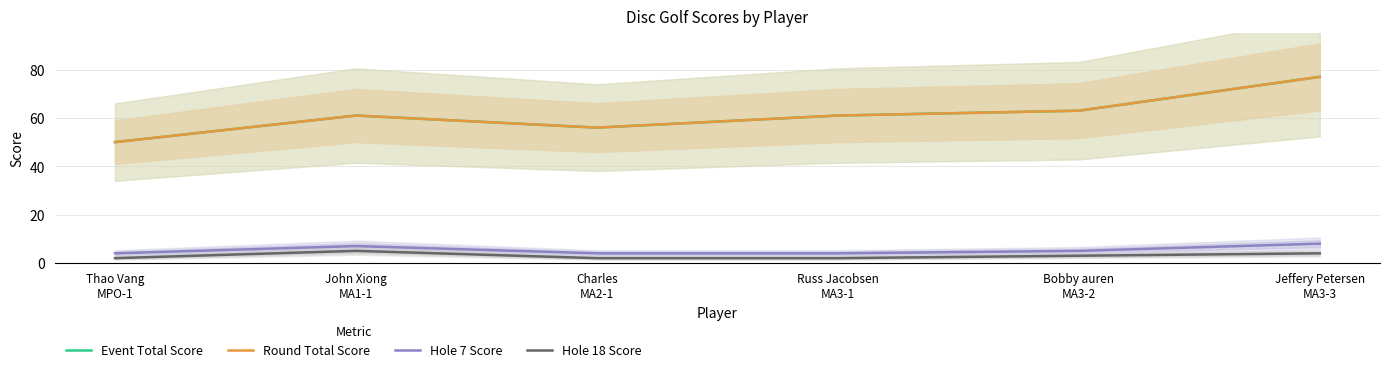

What is the maximum value for Hole 7 Score?

8